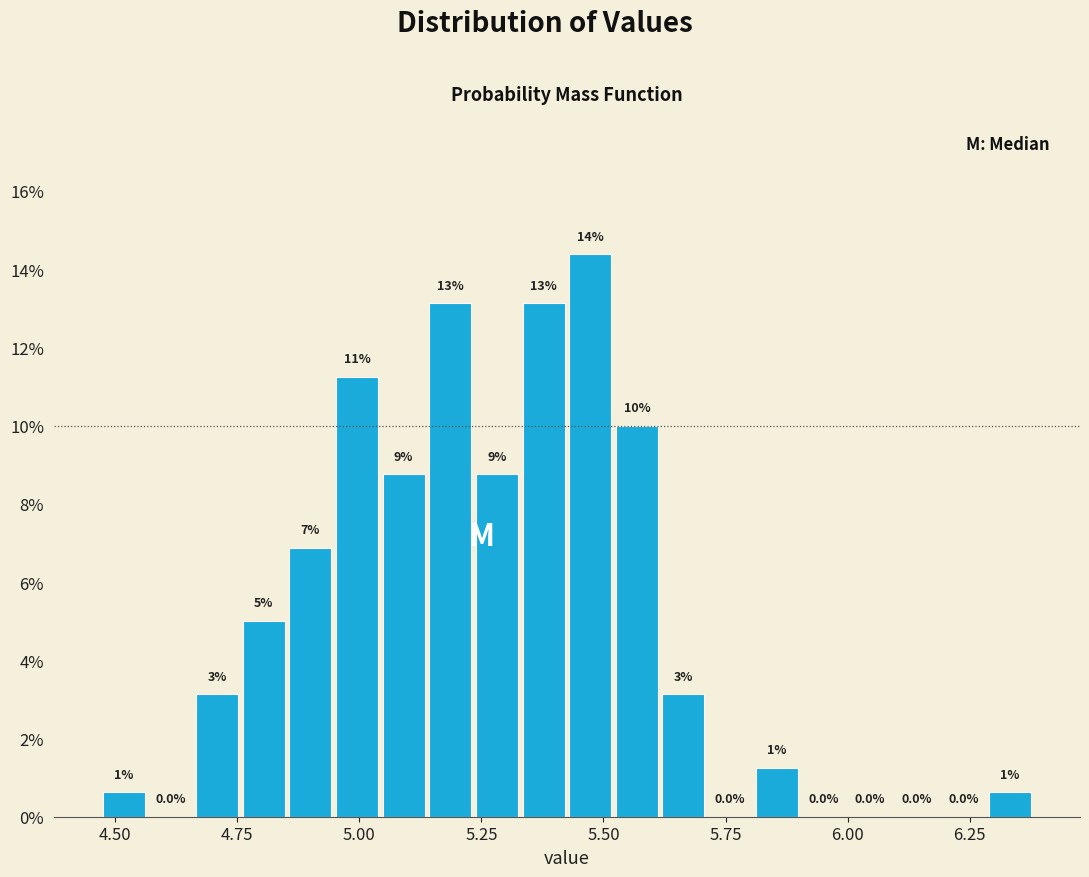

Around what value on the x-axis is the tallest bar? Give the approximate position of its centre, as read against the axis.

5.45